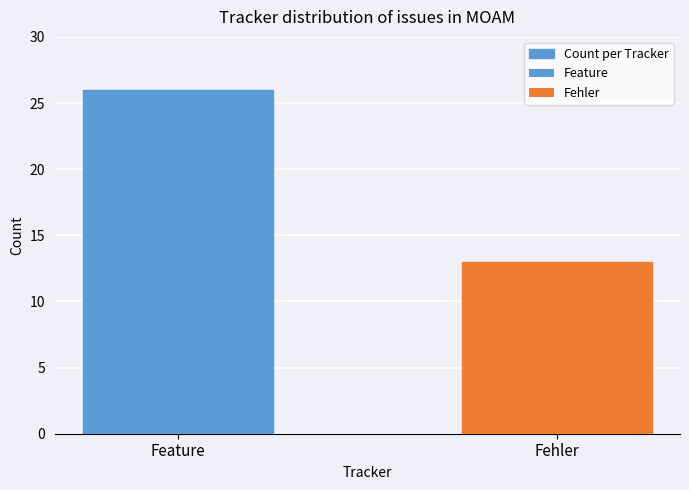

At which category does the chart reach its peak across all series?

Feature